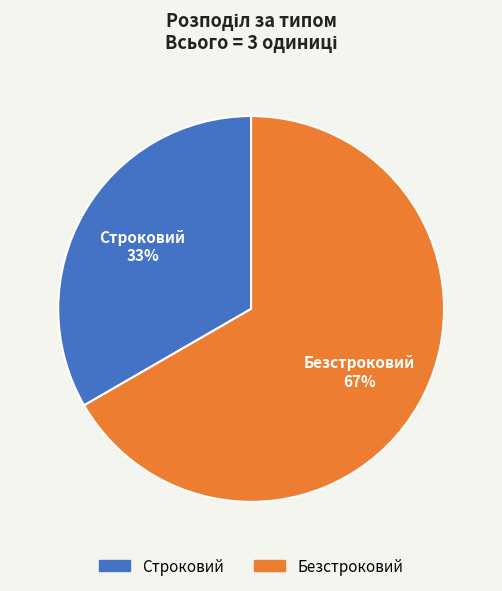

Do Безстроковий and Строковий together represent more than half of the pie?

Yes